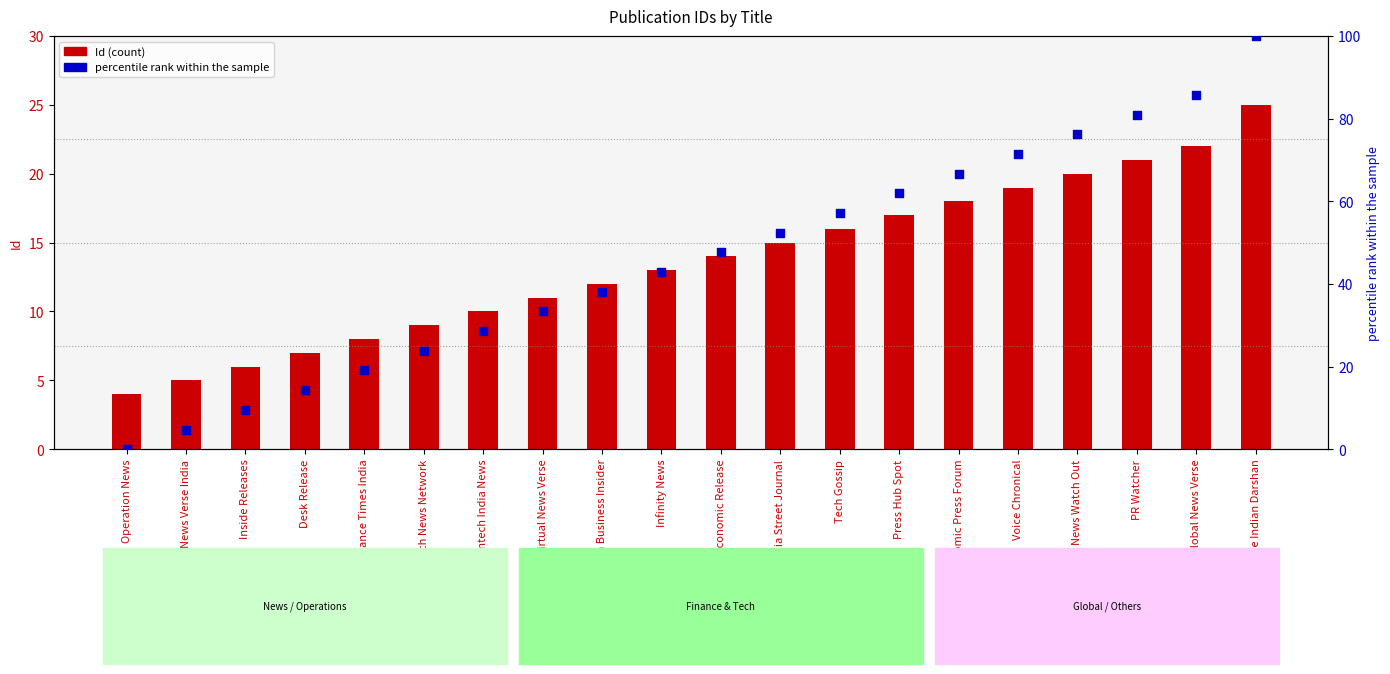

Is the value of percentile rank within the sample at India Street Journal greater than the value of Id at Economic Release?

Yes